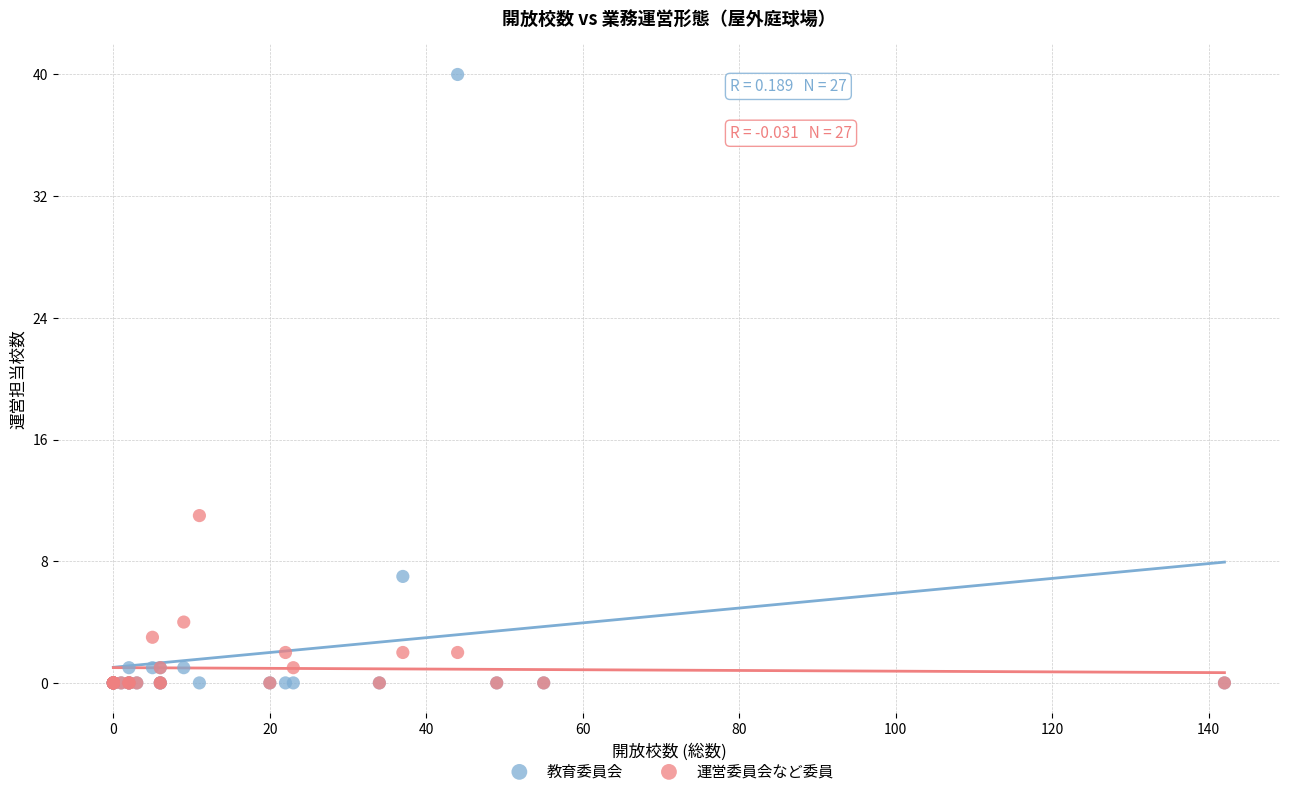

Across all series, what Y value is closest to 20?

11